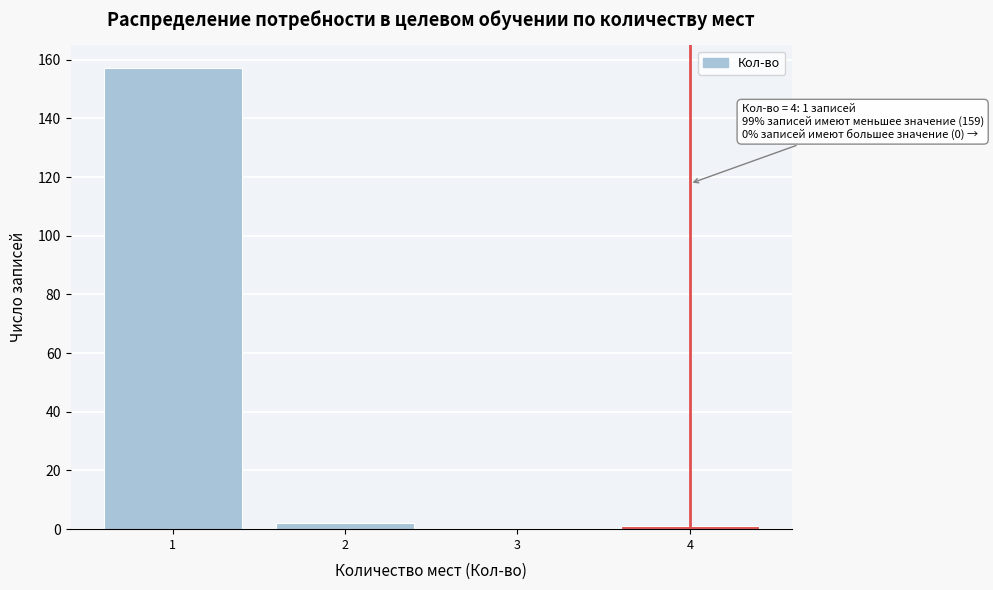

Reading left to right, transcribe all the data shown in this chart.

1=157	2=2	3=0	4=1